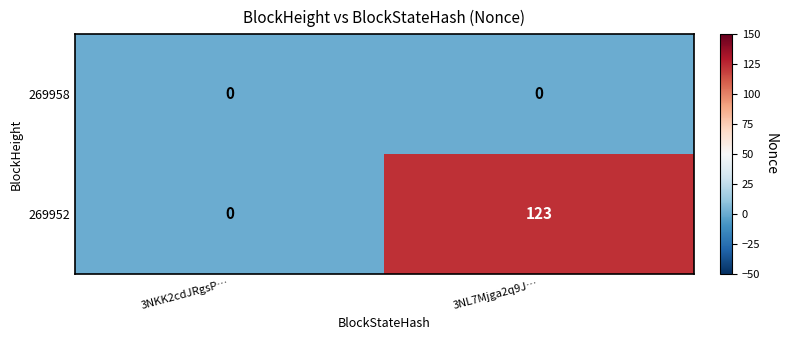

List the series in order of their overall mean, lowest first.

269958, 269952